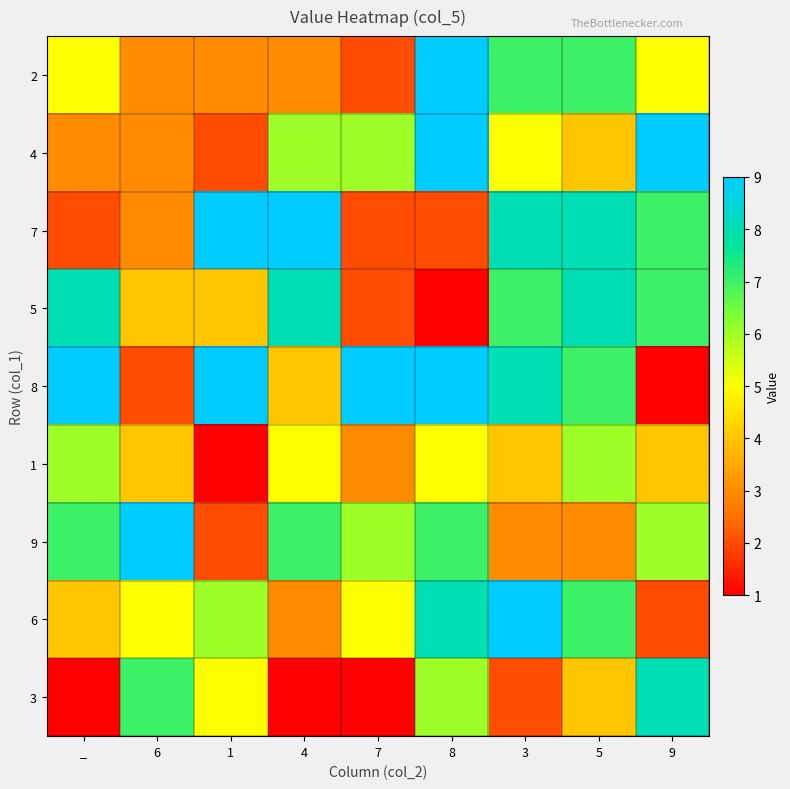

Reading left to right, what are all the values shown in this chart?

2: _=5	6=3	1=3	4=3	7=2	8=9	3=7	5=7	9=5
4: _=3	6=3	1=2	4=6	7=6	8=9	3=5	5=4	9=9
7: _=2	6=3	1=9	4=9	7=2	8=2	3=8	5=8	9=7
5: _=8	6=4	1=4	4=8	7=2	8=1	3=7	5=8	9=7
8: _=9	6=2	1=9	4=4	7=9	8=9	3=8	5=7	9=1
1: _=6	6=4	1=1	4=5	7=3	8=5	3=4	5=6	9=4
9: _=7	6=9	1=2	4=7	7=6	8=7	3=3	5=3	9=6
6: _=4	6=5	1=6	4=3	7=5	8=8	3=9	5=7	9=2
3: _=1	6=7	1=5	4=1	7=1	8=6	3=2	5=4	9=8